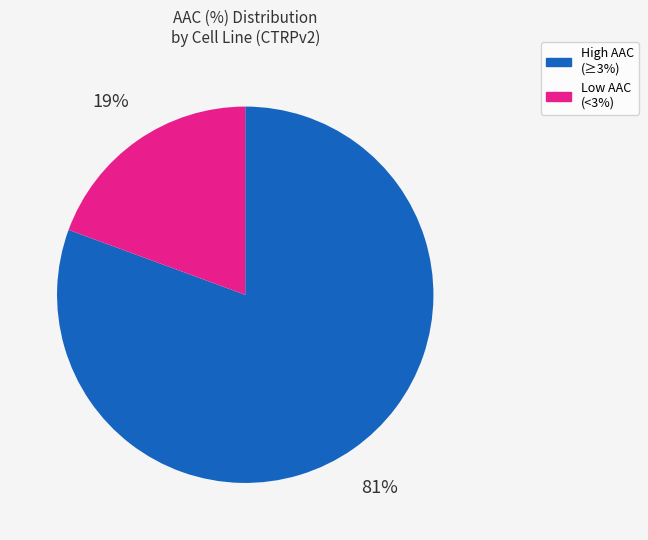

Is there any slice that represents more than half of the pie?

Yes